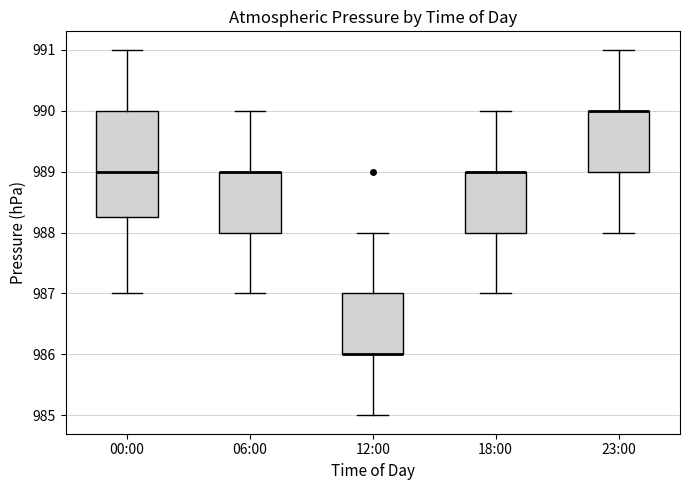

Where is the upper edge of the box for 06:00 on the y-axis? The values are not printed on the chart, so give them approximately, as read against the axis.

989.0